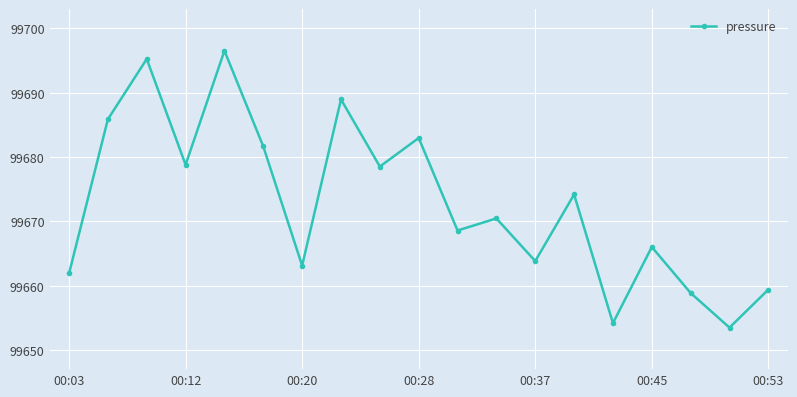

What is the difference between the maximum and minimum values?

43.0